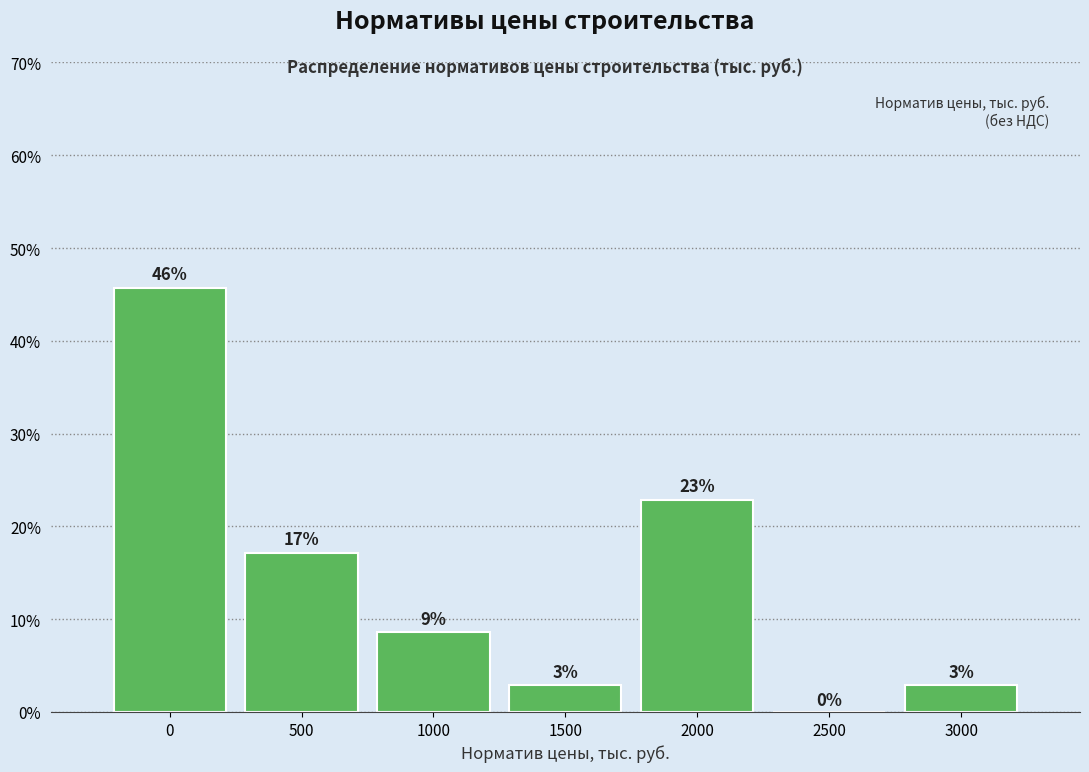

Are the bars horizontal?

No